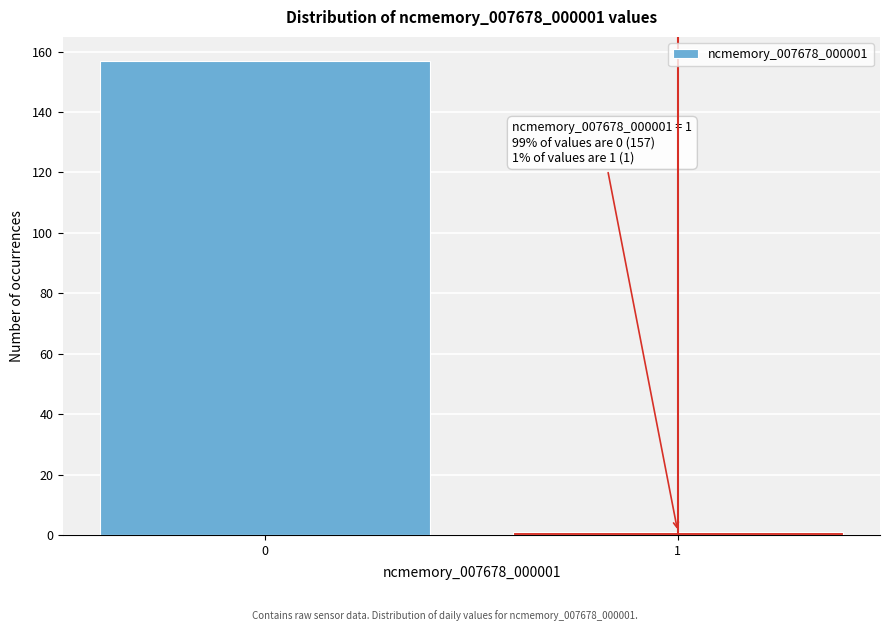

Reading left to right, transcribe all the data shown in this chart.

157	1